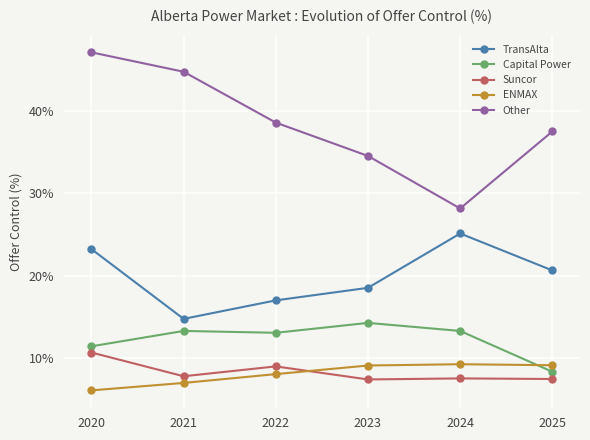

In TransAlta, how many points are lower than both neighbors (excluding endpoints)?

1